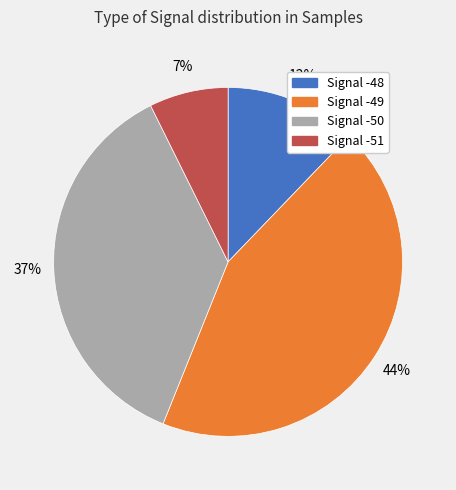

Is there a majority slice in this chart?

No